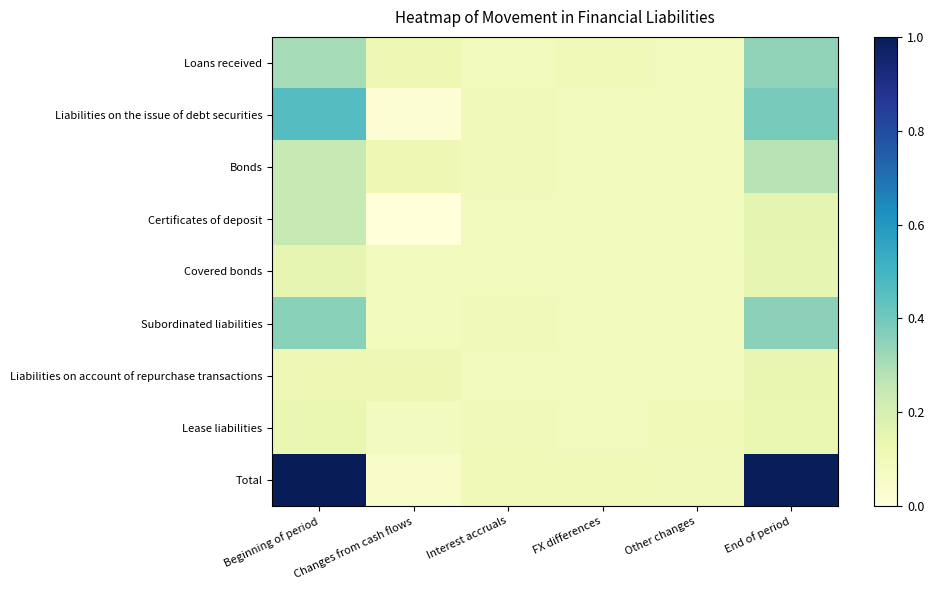

What is the spread (max minus min) of values at End of period?

0.9